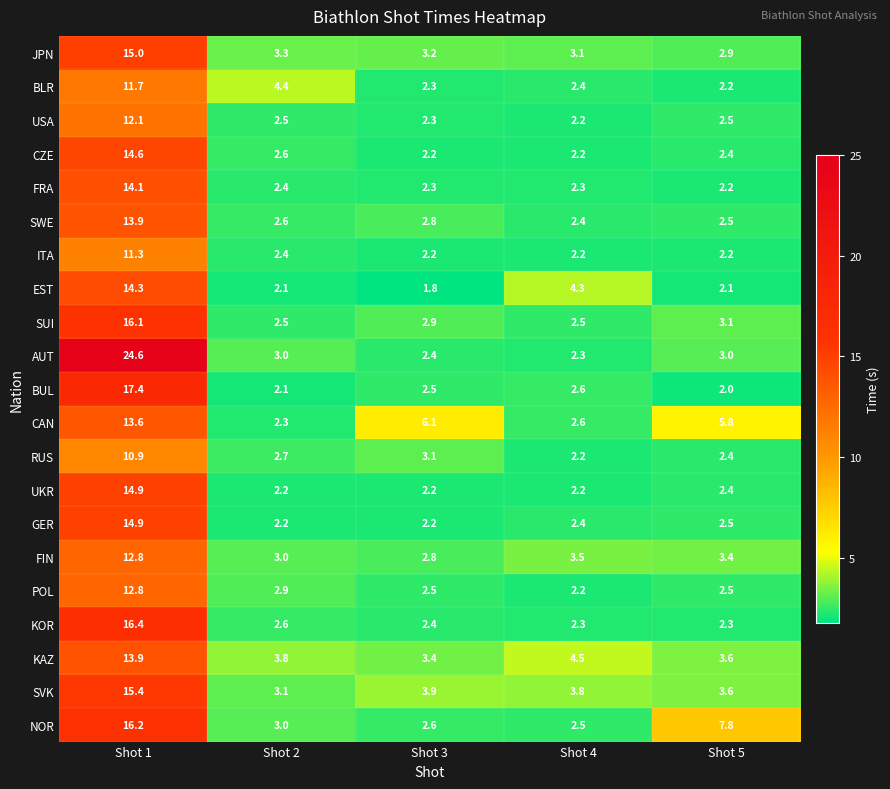

How many series are shown in this chart?

21